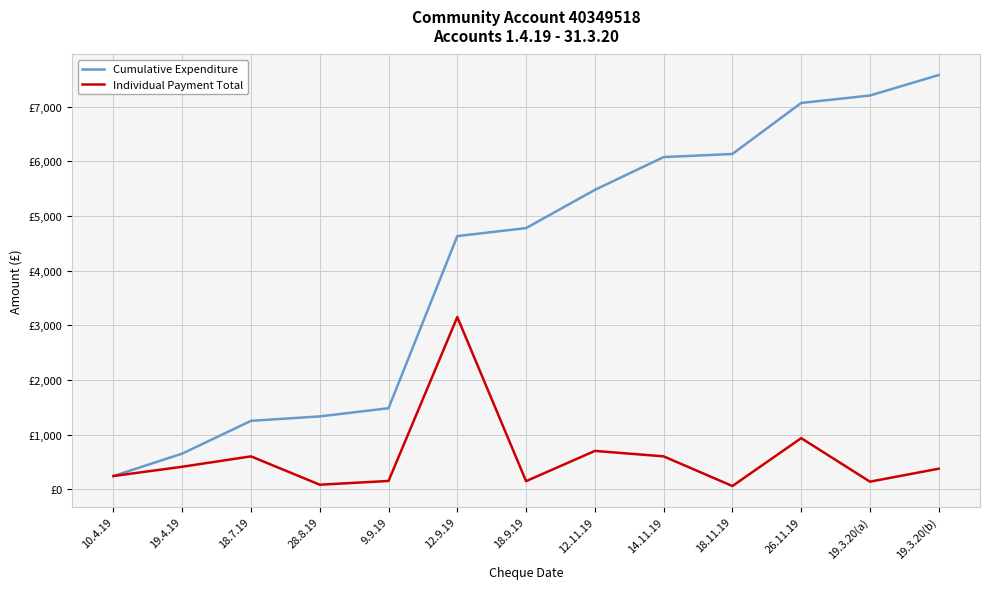

What is the average value of the Individual Payment Total series?

583.0